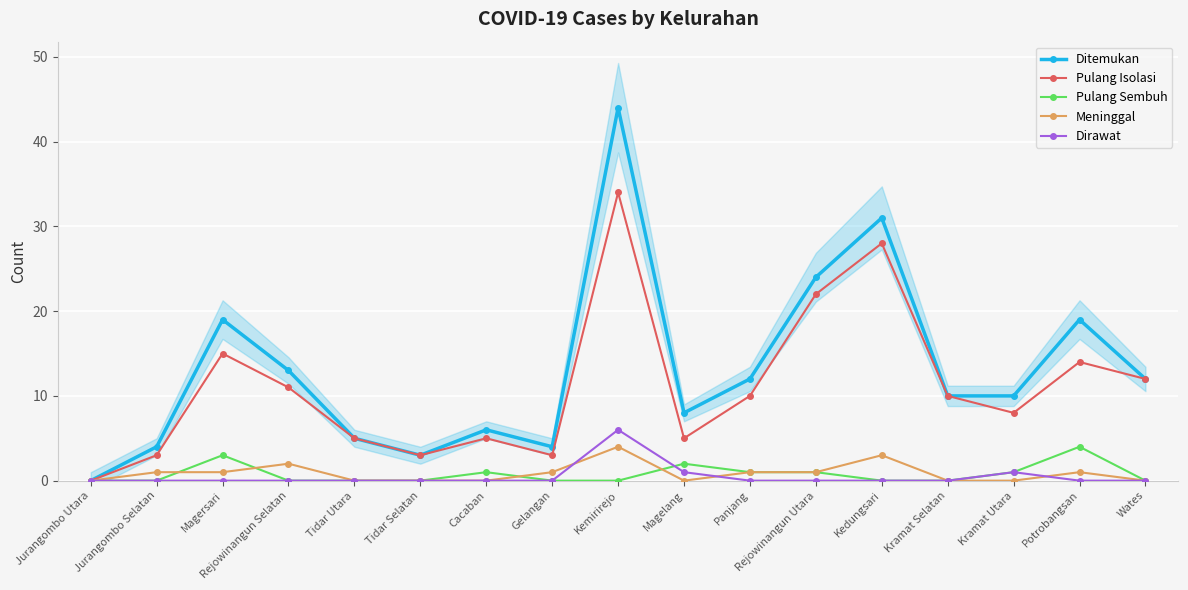

True or false: Meninggal and Dirawat intersect in this chart.

True